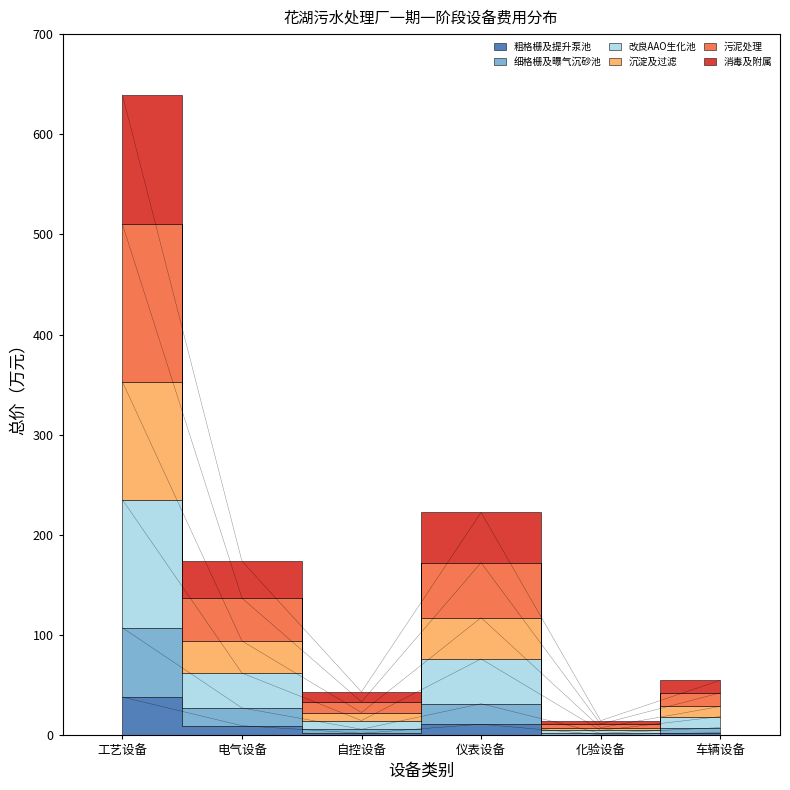

How many points are lower than both their immediate neighbors (excluding endpoints)?

2